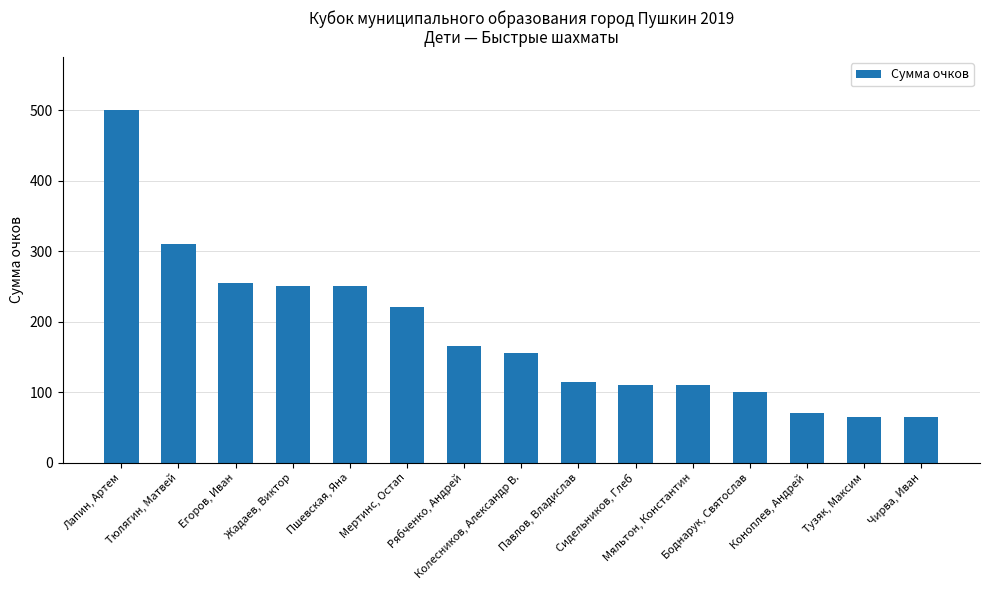

Approximately how many times larger is the value at Пшевская, Яна compared to Мяльтон, Константин?

2.3